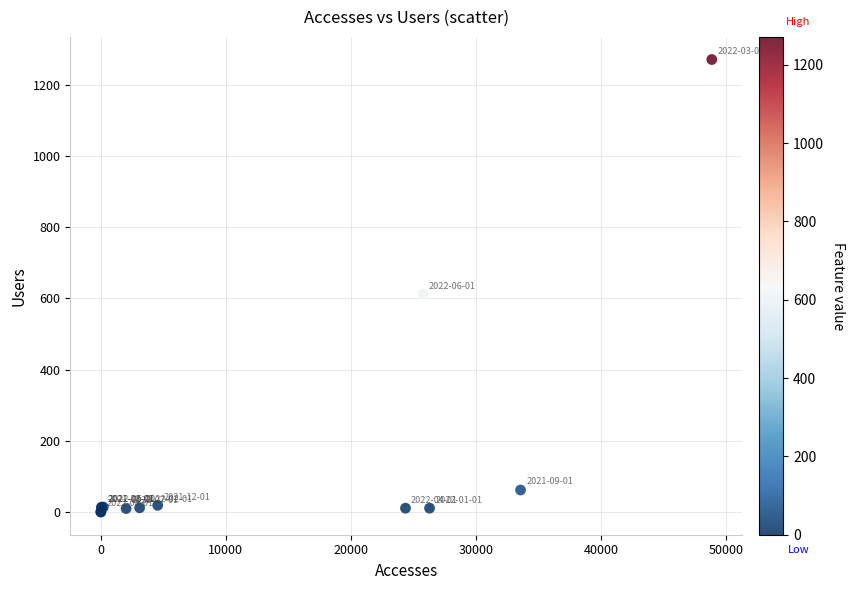

What Y value in the scatter plot is closest to 635?

612